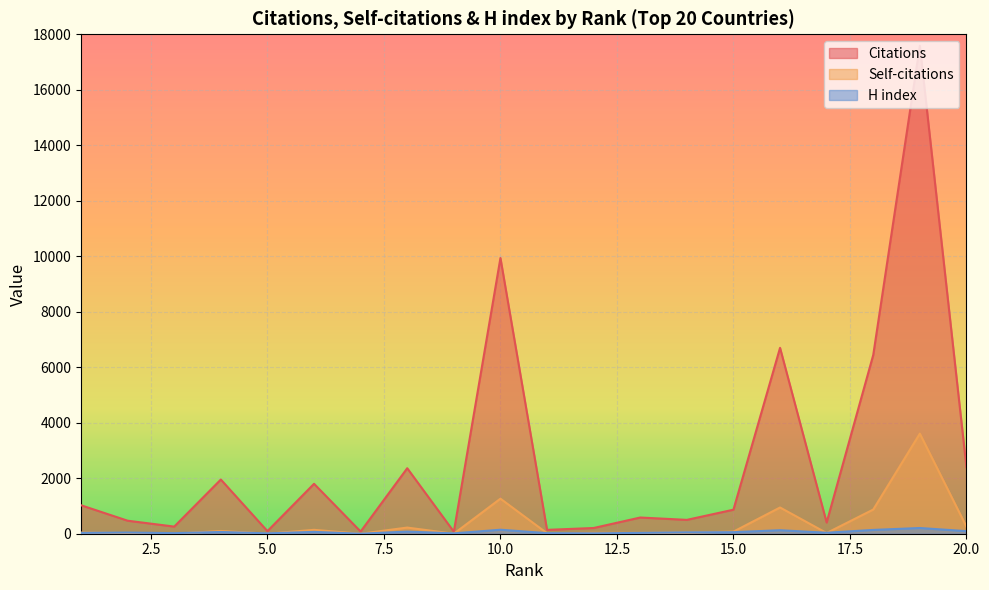

The Citations series shows 28 at 5. True or false?

False